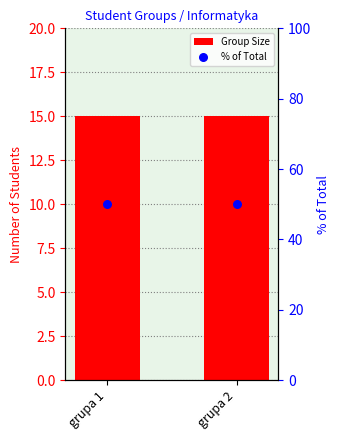

Is the value of % of Total at grupa 1 greater than the value of Group Size at grupa 2?

Yes